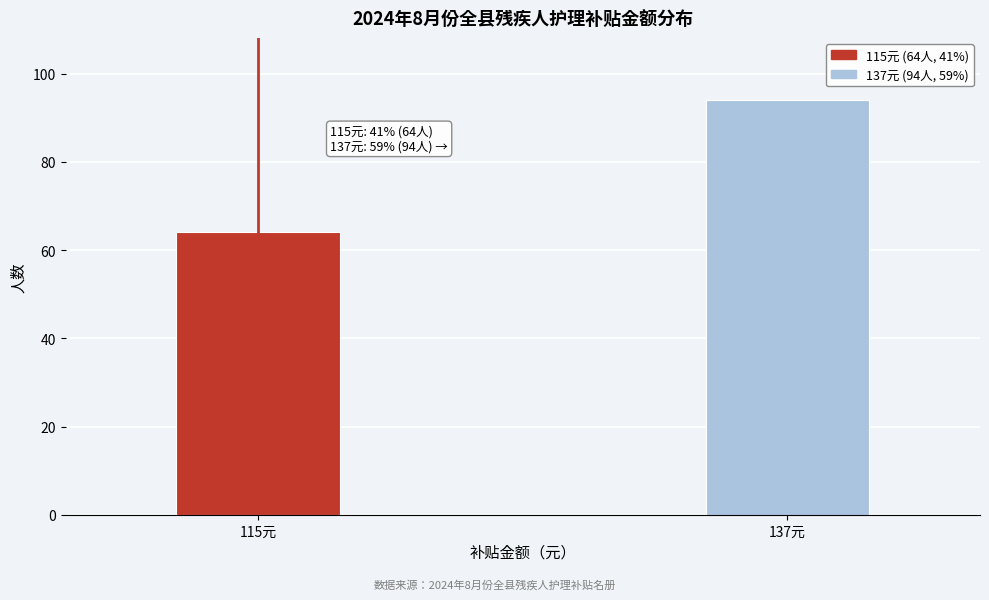

Reading left to right, list all the values displayed in this chart.

115元=64	137元=94